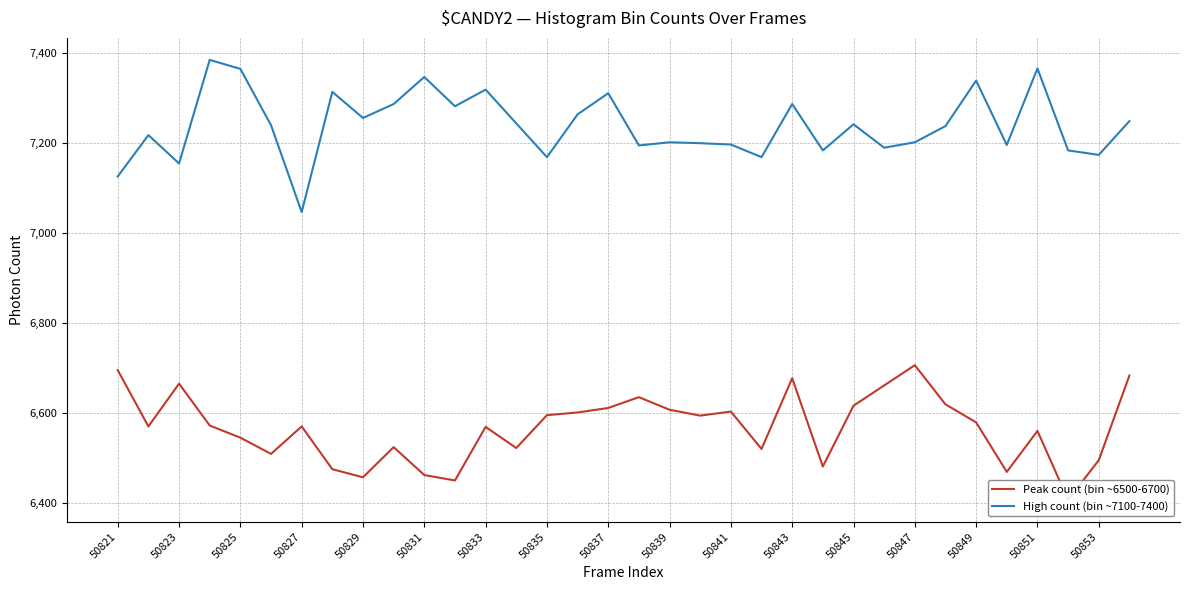

Which series has the largest total across all categories?

High count (bin ~7100-7400)